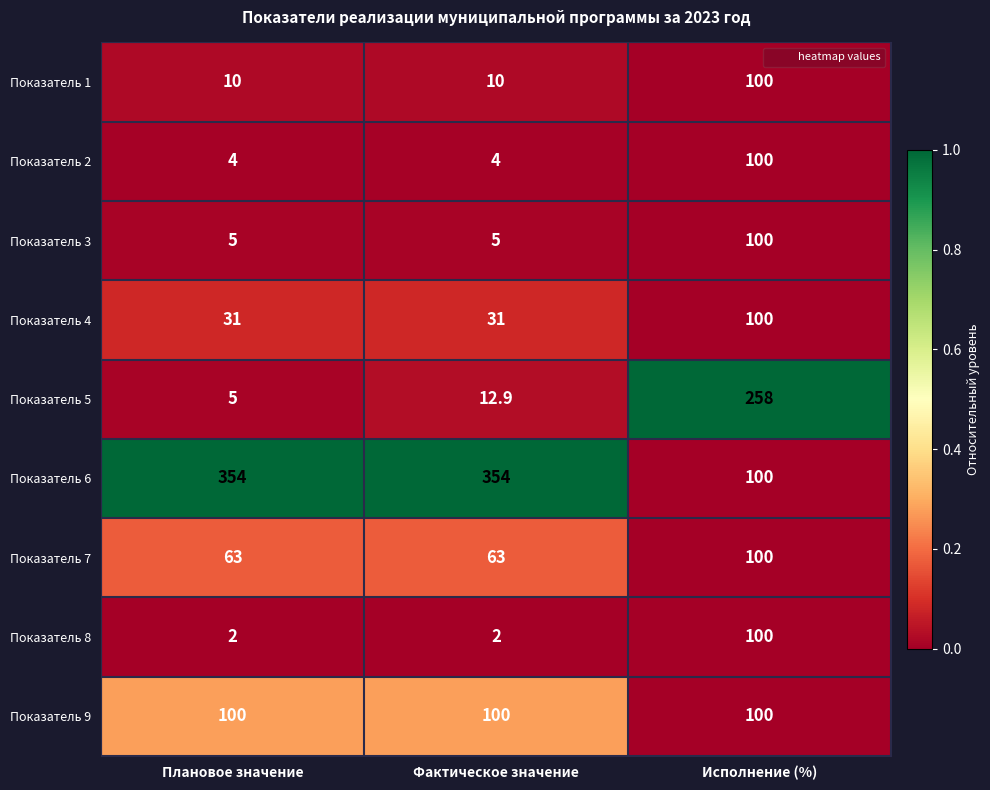

Rank the series at Фактическое значение from lowest to highest value.

Показатель 8, Показатель 2, Показатель 3, Показатель 1, Показатель 5, Показатель 4, Показатель 7, Показатель 9, Показатель 6